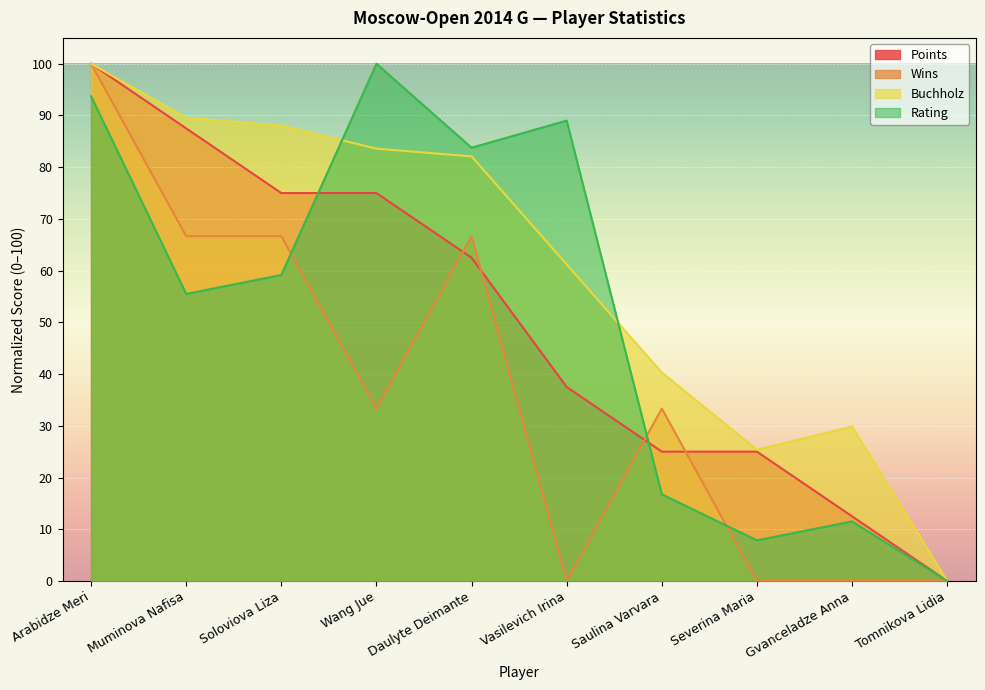

List the series in order of their peak value, highest first.

Points, Buchholz, Rating, Wins